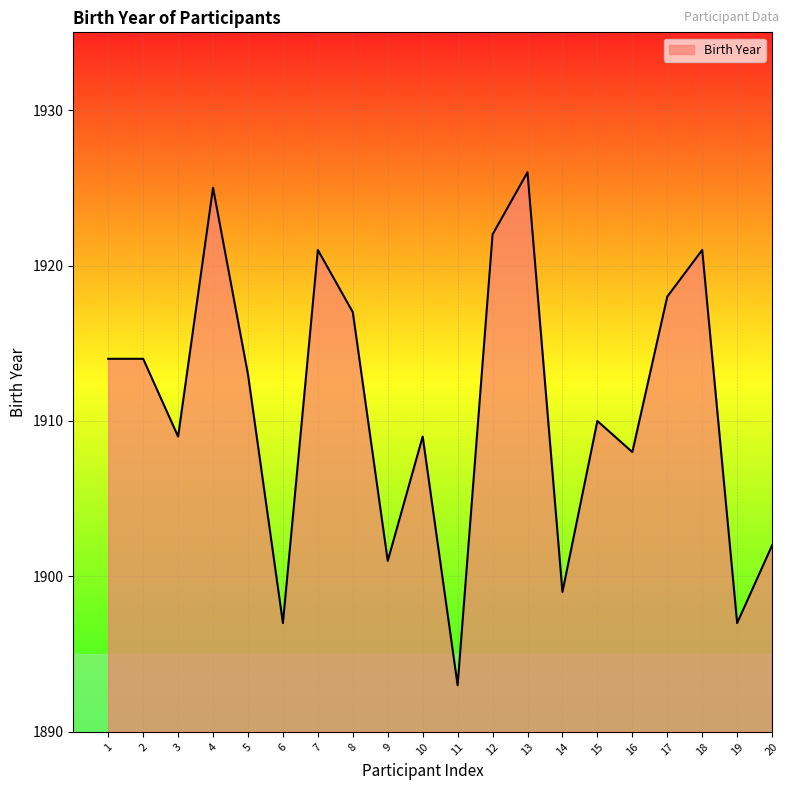

The value at 15 is 602. True or false?

False